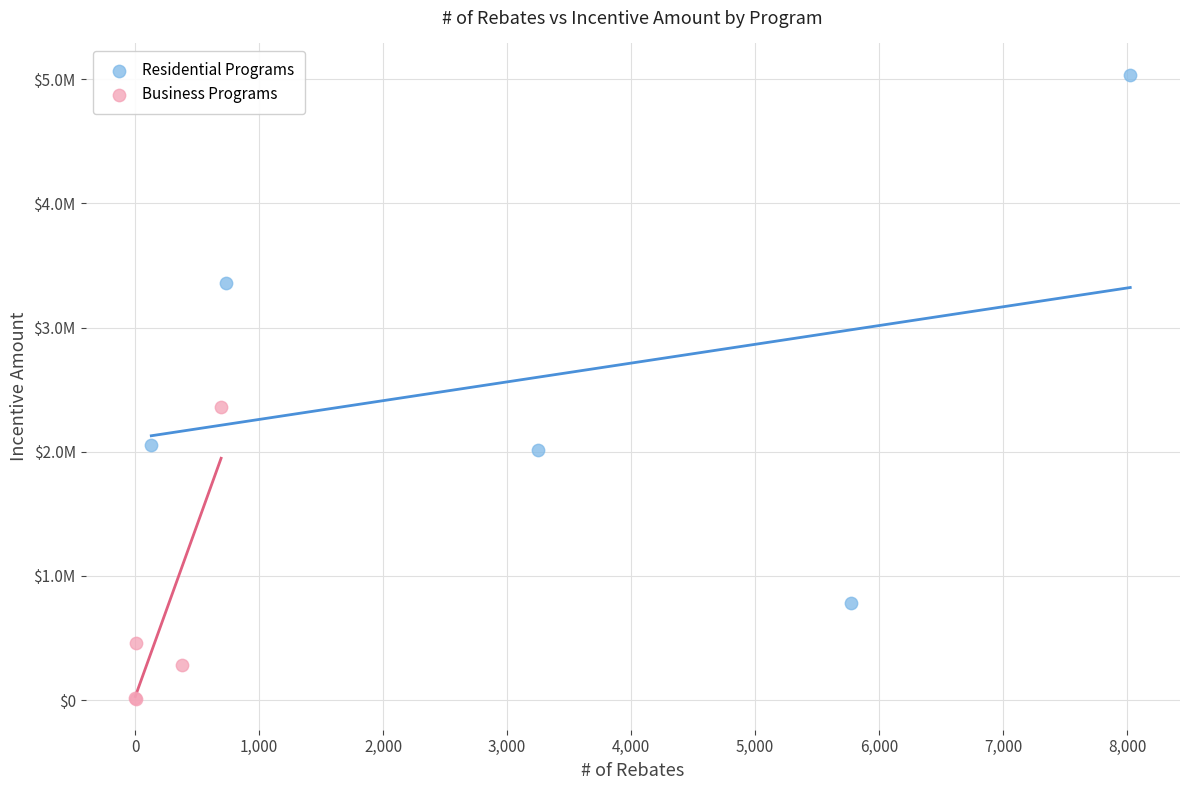

What are all the series names shown in the legend?

Residential Programs, Business Programs